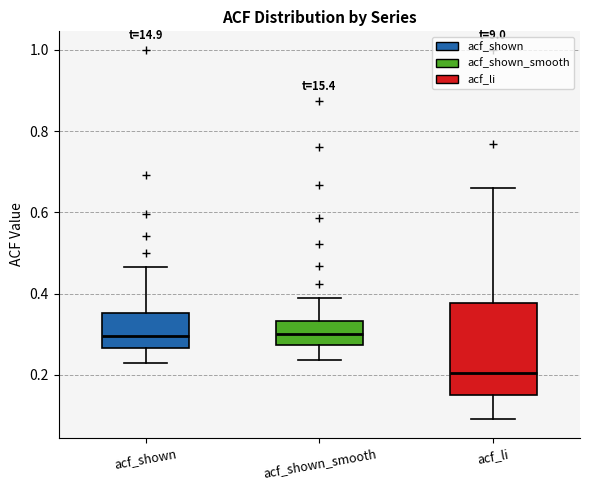

Where does the upper whisker of the box for acf_shown_smooth end on the y-axis? The values are not printed on the chart, so give them approximately, as read against the axis.

0.40